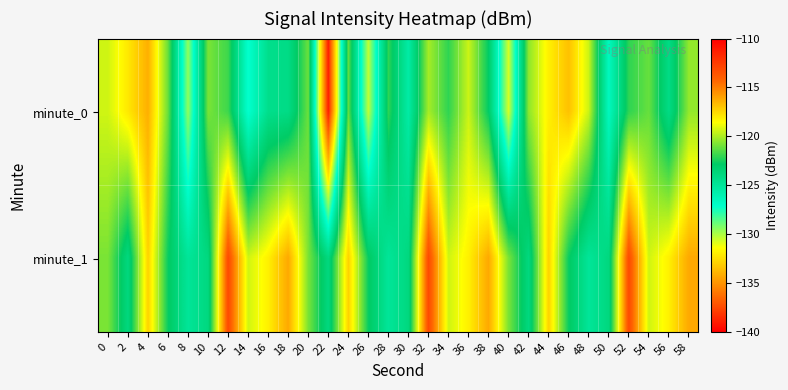

At which category does the chart reach its peak across all series?

12